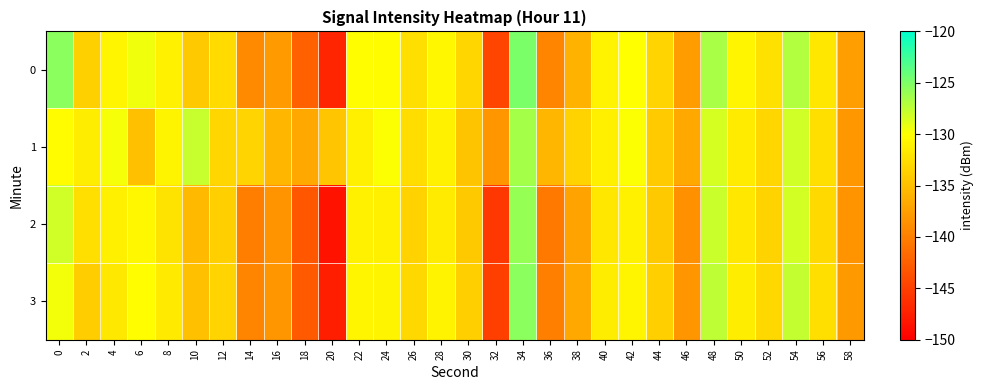

Which has a higher value, 34 or 2?

34